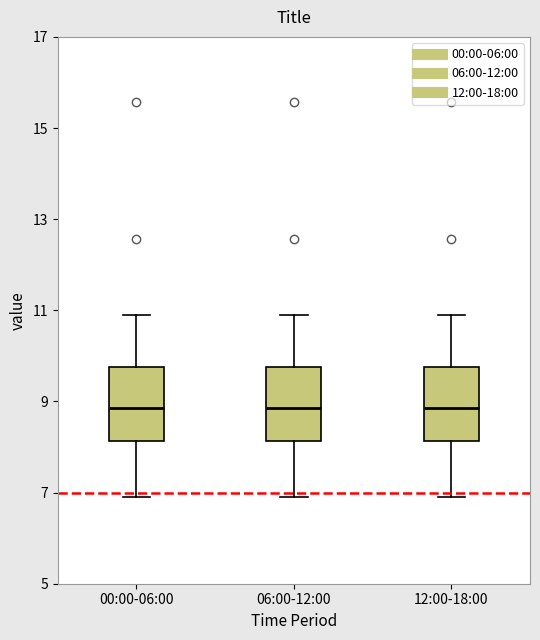

Reading left to right, read every box against the y-axis: the position of its median line, the range the box covers, and the ends of its whiskers. The values are not printed on the chart, so give them approximately, as read against the axis.

00:00-06:00: median 8.8, box 8.2 to 9.8, whiskers 7.0 to 11.0
06:00-12:00: median 8.8, box 8.2 to 9.8, whiskers 7.0 to 11.0
12:00-18:00: median 8.8, box 8.2 to 9.8, whiskers 7.0 to 11.0